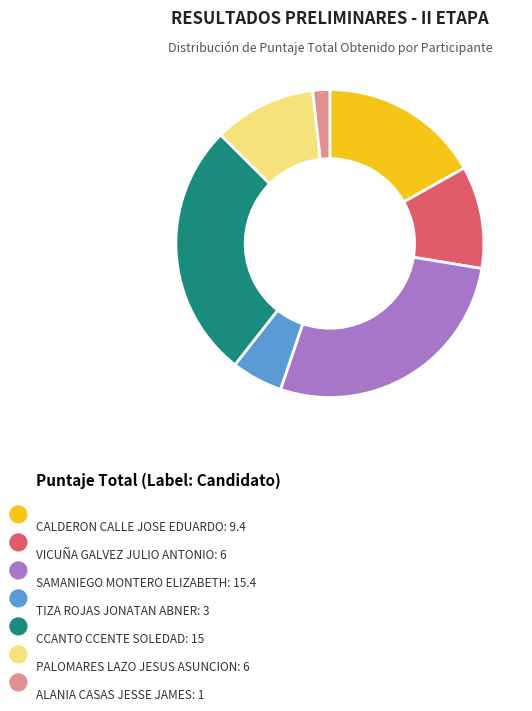

Is there any slice that represents more than half of the pie?

No